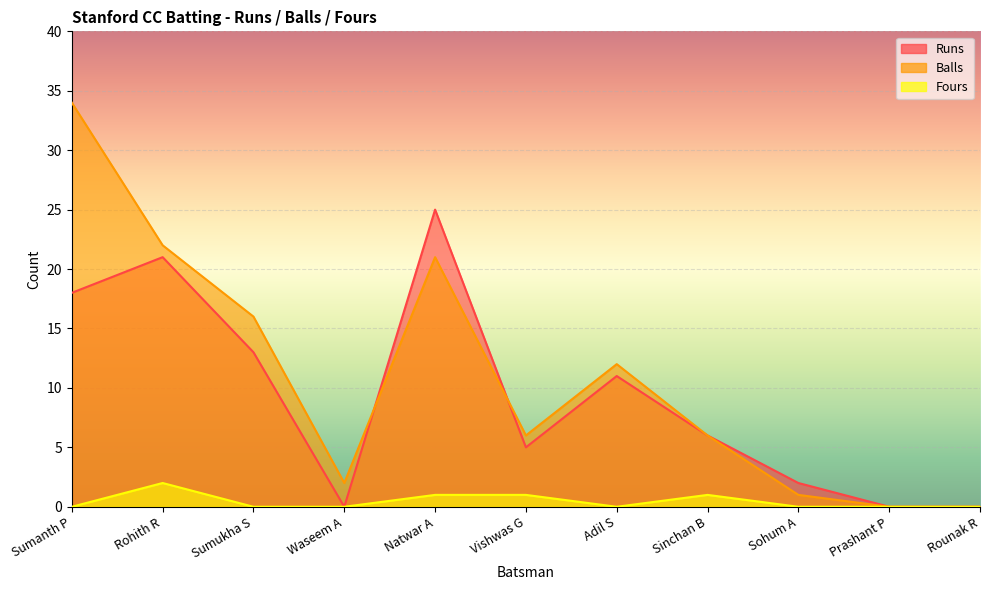

The value of Balls at Vishwas G is 6. True or false?

True